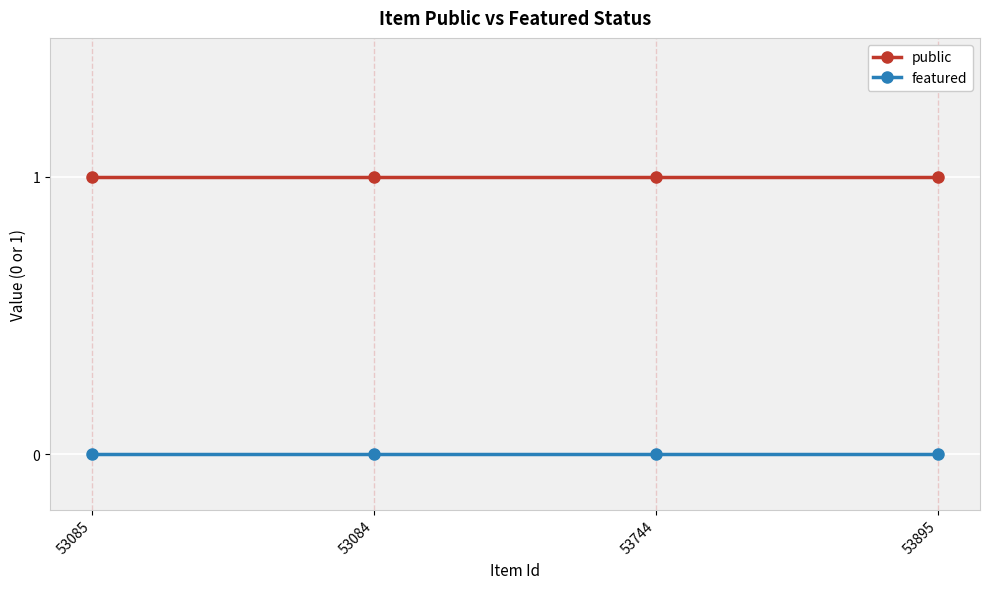

True or false: featured and public intersect in this chart.

False